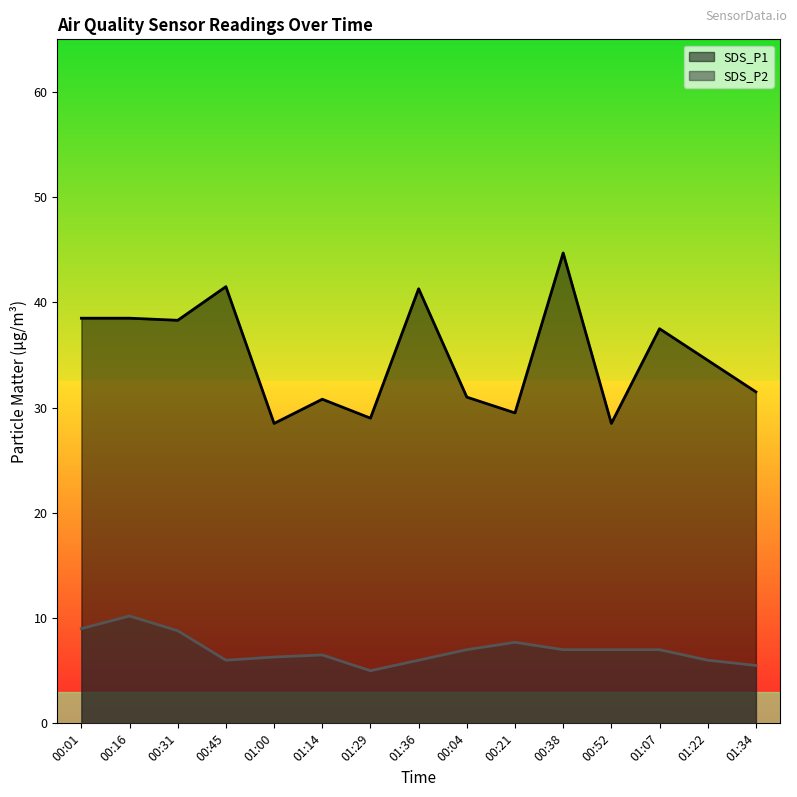

In SDS_P2, how many points are lower than both neighbors (excluding endpoints)?

2